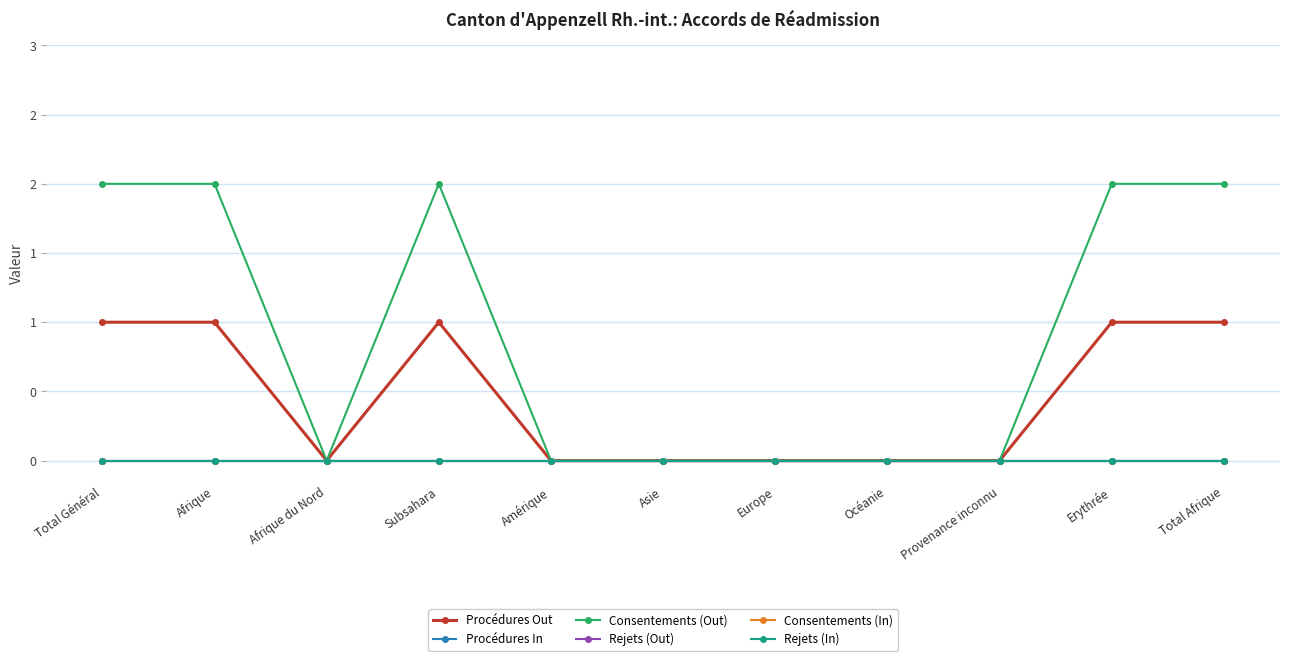

What position from the left is Afrique du Nord?

3